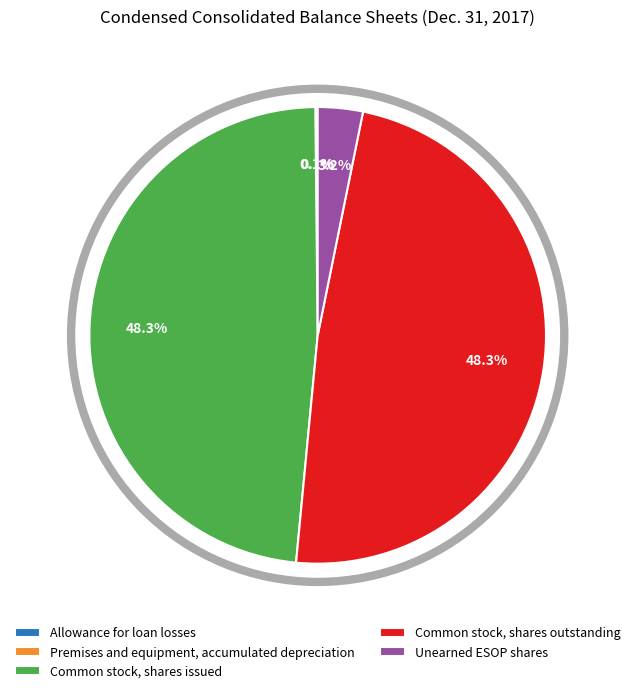

How much of the chart is everything except Common stock, shares outstanding?

51.7%